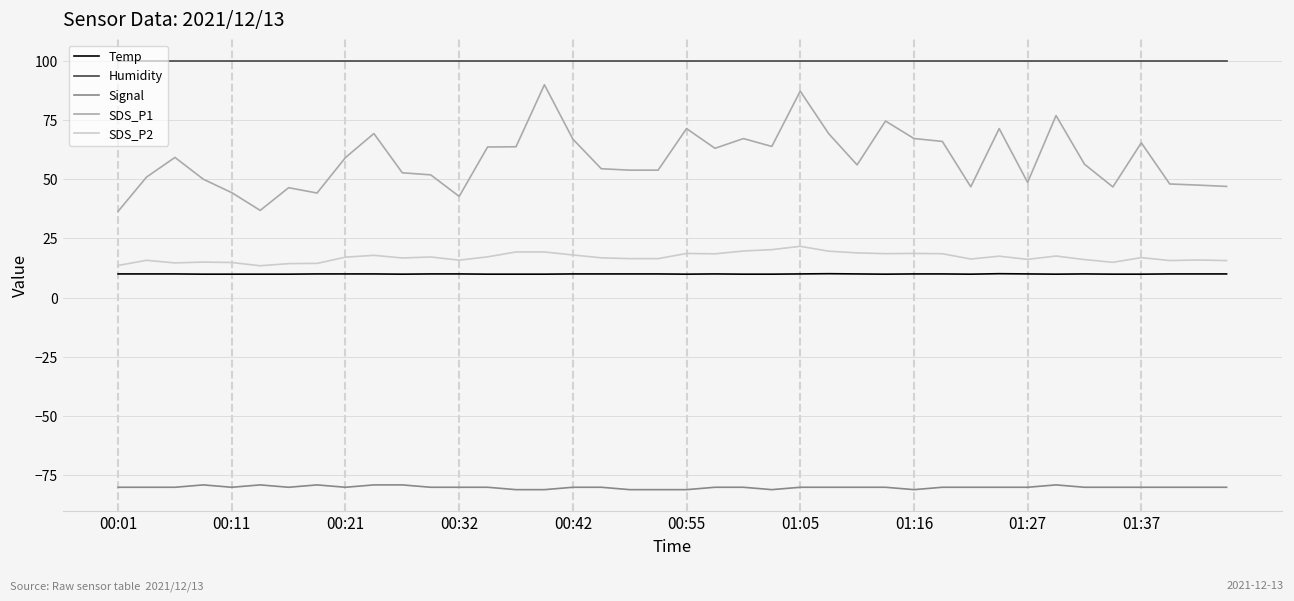

Which series has the largest total across all categories?

Humidity